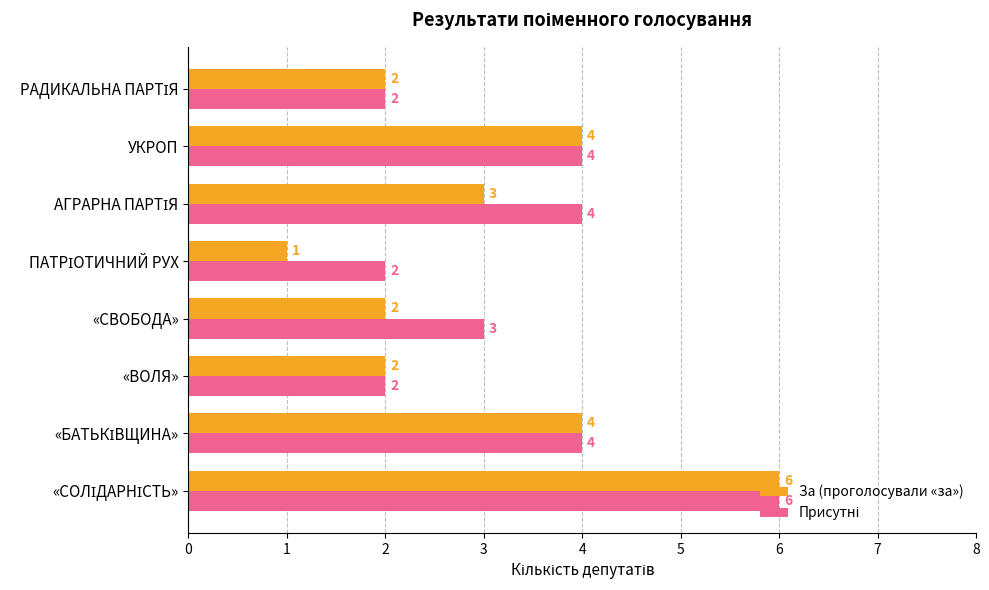

What is the greatest value displayed?

6